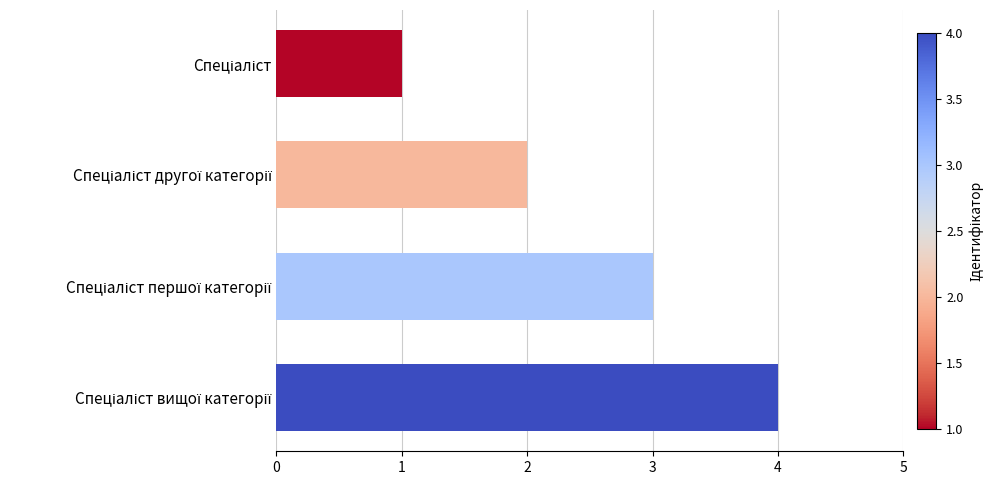

What is the sum of all values?

10